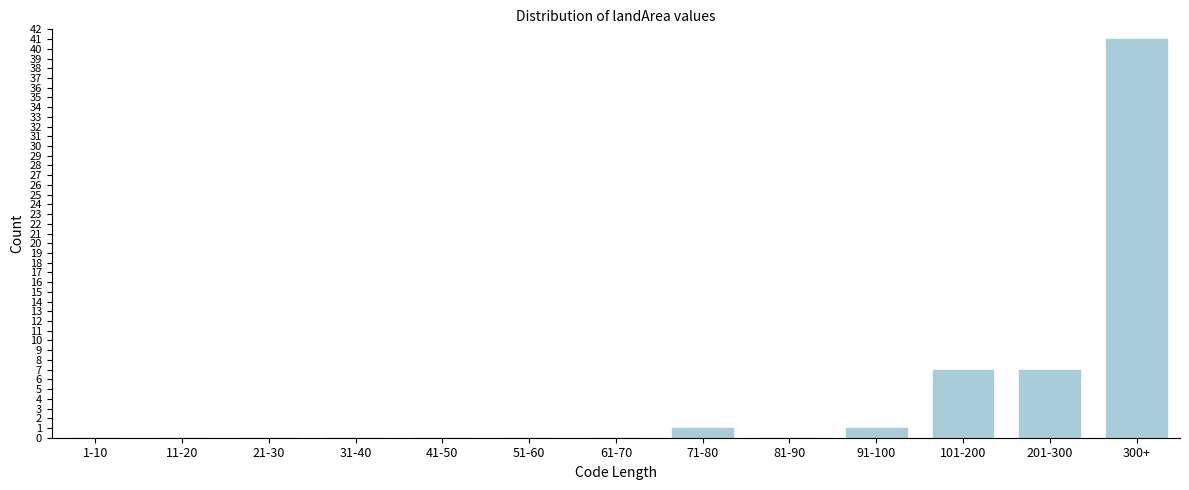

Reading left to right, list all the values displayed in this chart.

1-10=0	11-20=0	21-30=0	31-40=0	41-50=0	51-60=0	61-70=0	71-80=1	81-90=0	91-100=1	101-200=7	201-300=7	300+=41